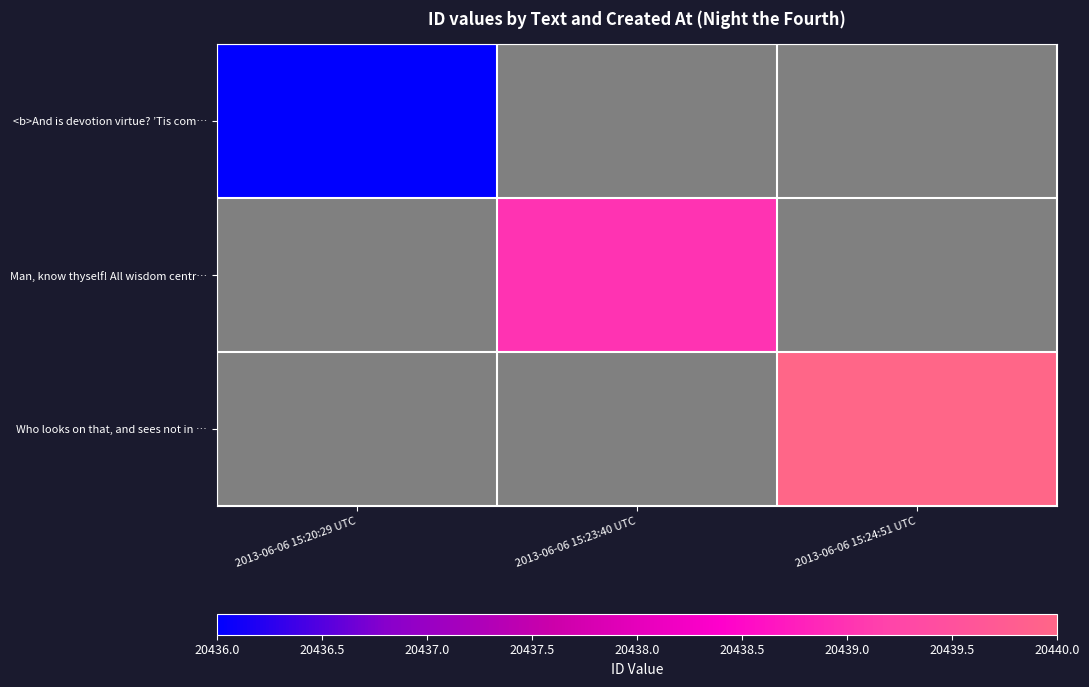

True or false: Man, know thyself! All wisdom centr… has a value of 0.7 at 2013-06-06 15:20:29 UTC.

False